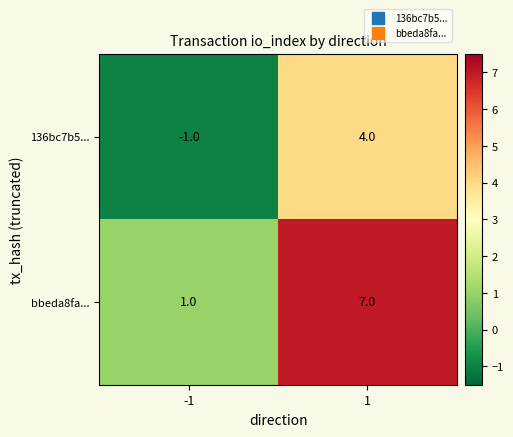

What is the approximate value of bbeda8fa... at 1?

7